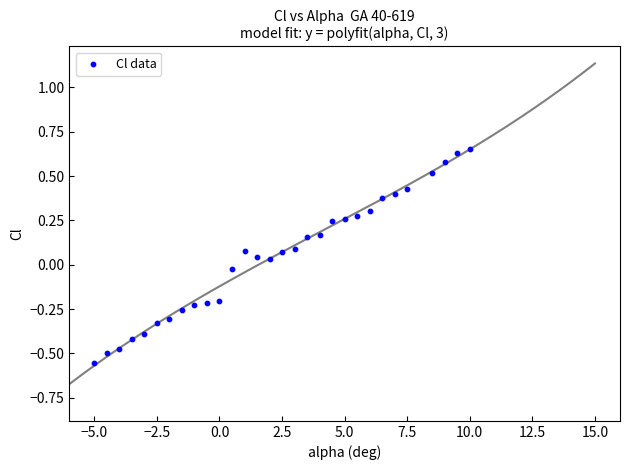

What is the range of X values (max minus min)?

15.0